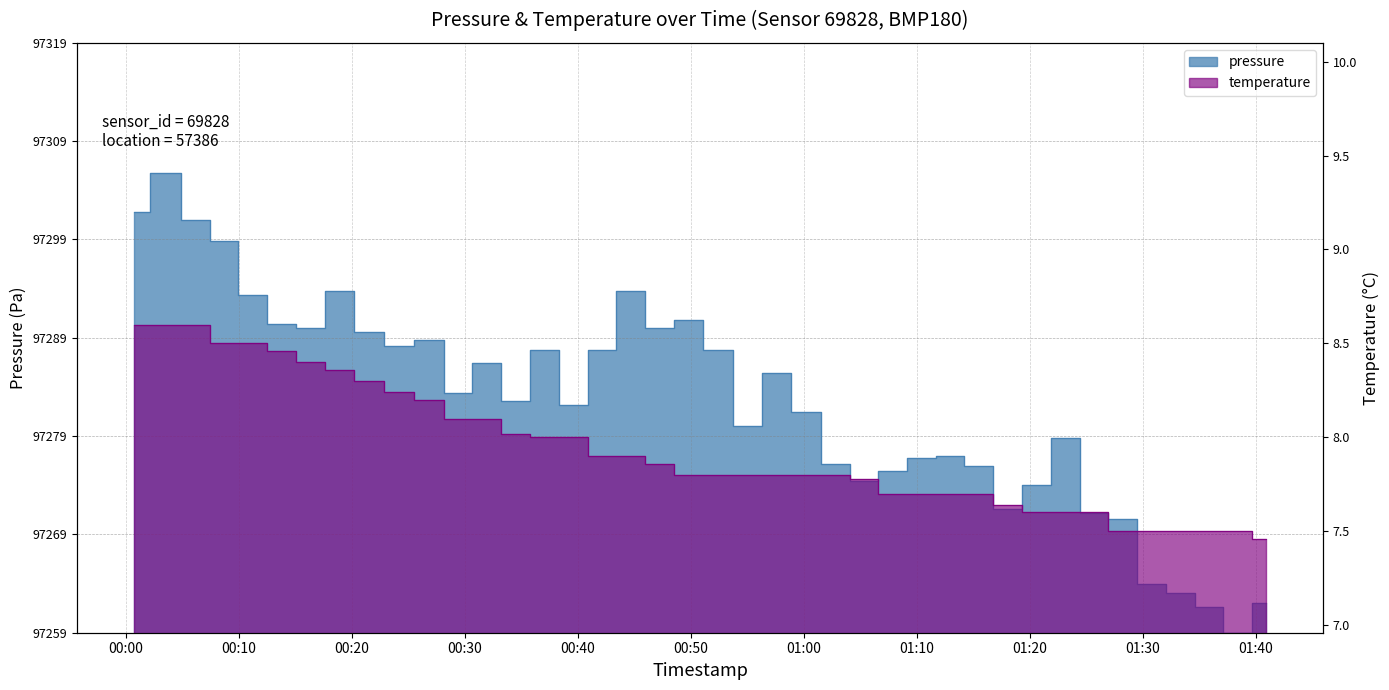

What is the label of the 30th point from the left?

2024-03-02T01:15:29